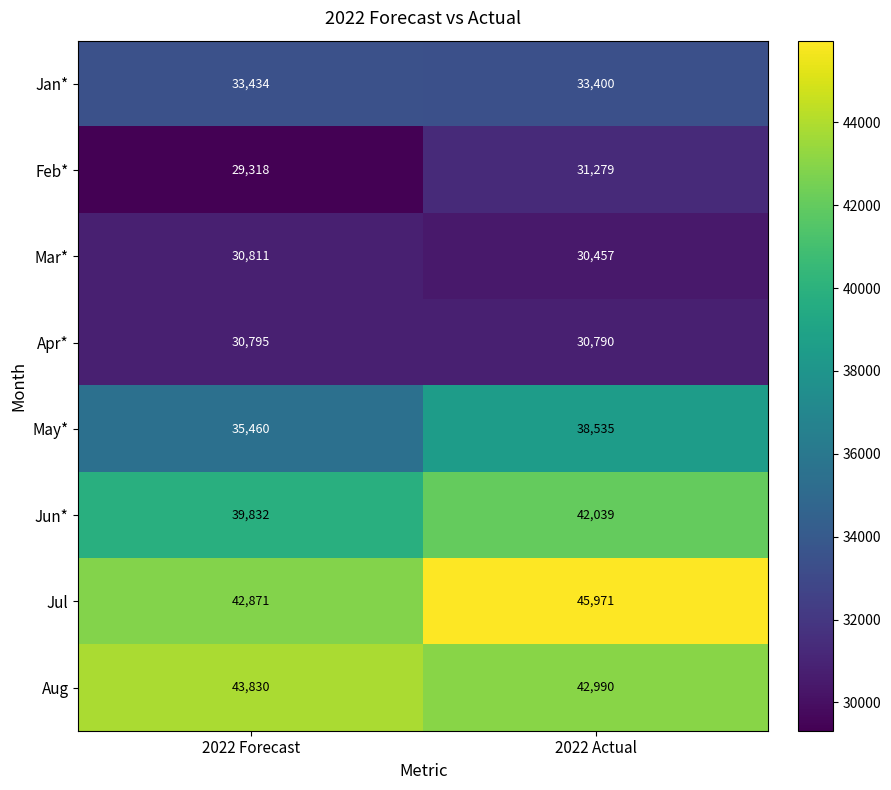

Which series has the widest spread of values?

Jul